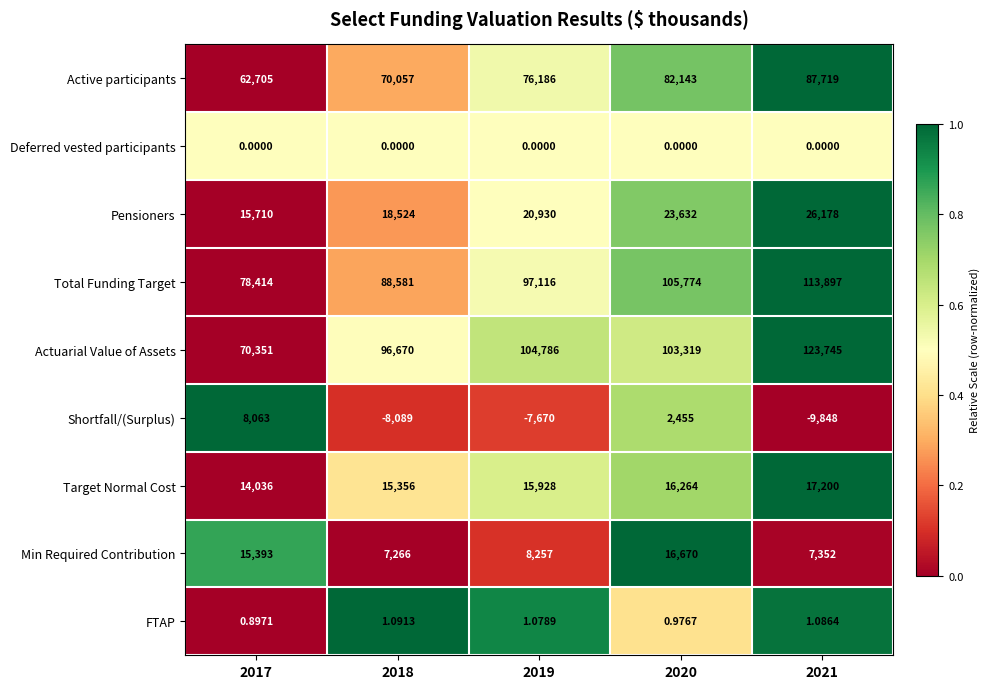

Rank the series at 2021 from highest to lowest value.

Actuarial Value of Assets, Total Funding Target, Active participants, Pensioners, Target Normal Cost, Min Required Contribution, FTAP, Deferred vested participants, Shortfall/(Surplus)